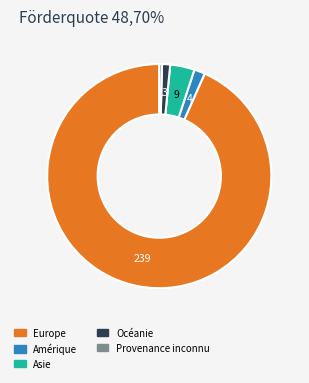

Is there a majority slice in this chart?

Yes